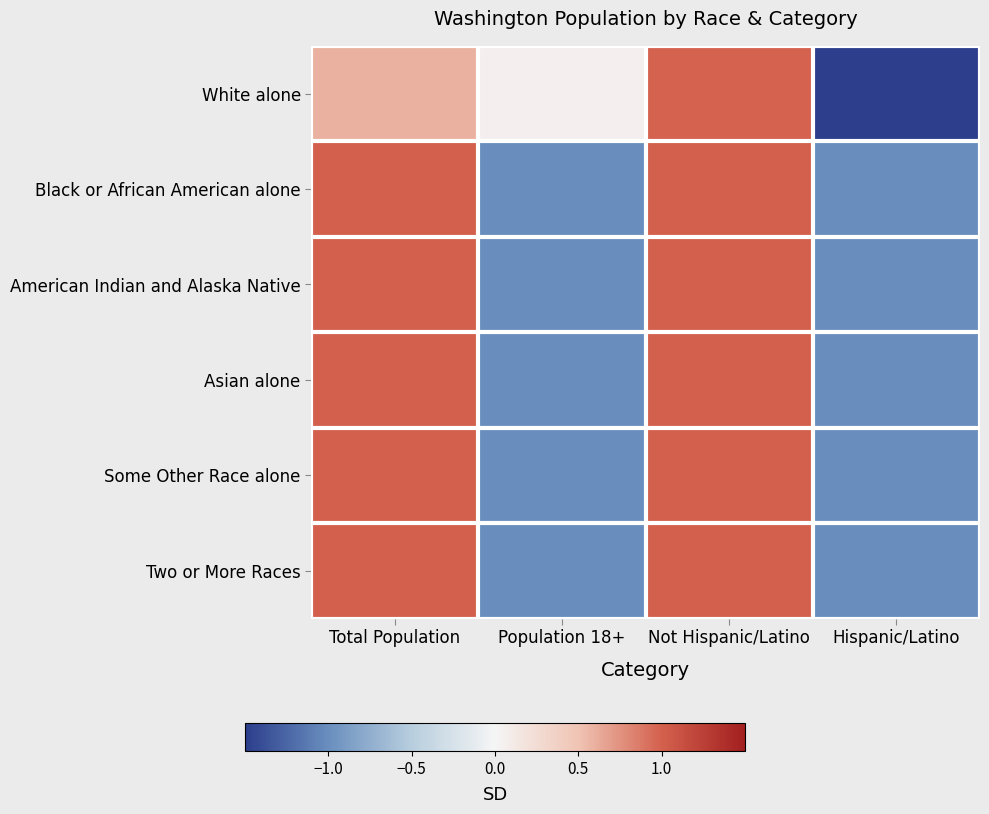

At how many categories does at least one series exceed 0?

3